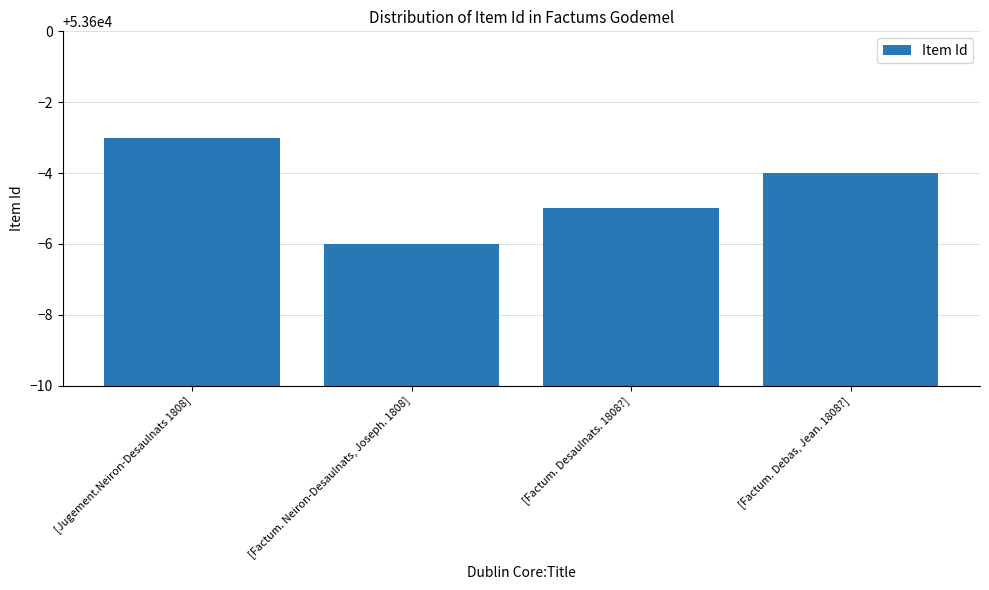

Does the chart contain any negative values?

No